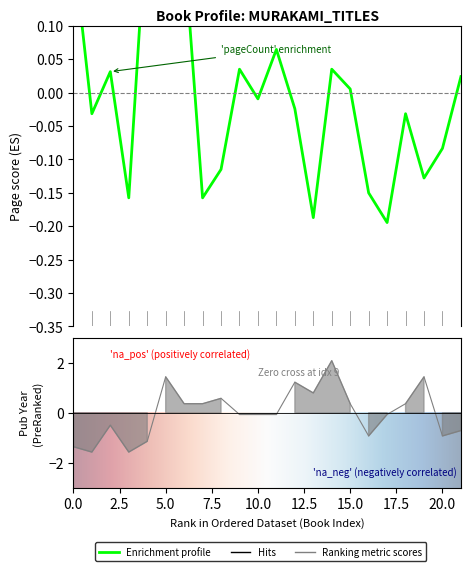

What is the difference between the second highest and second lowest values in the pageCount series?

0.5